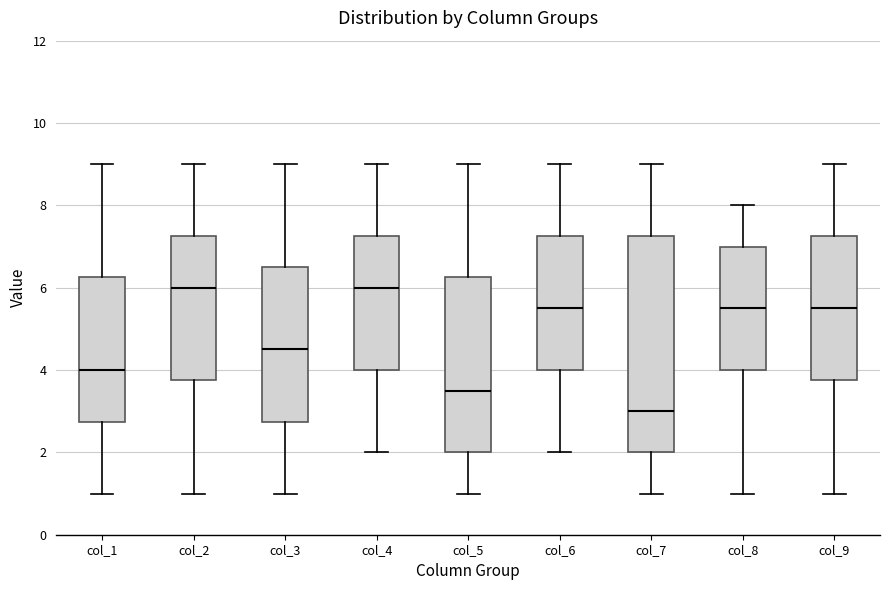

Reading left to right, read every box against the y-axis: the position of its median line, the range the box covers, and the ends of its whiskers. The values are not printed on the chart, so give them approximately, as read against the axis.

col_1: median 4.0, box 2.8 to 6.2, whiskers 1.0 to 9.0
col_2: median 6.0, box 3.8 to 7.2, whiskers 1.0 to 9.0
col_3: median 4.6, box 2.8 to 6.6, whiskers 1.0 to 9.0
col_4: median 6.0, box 4.0 to 7.2, whiskers 2.0 to 9.0
col_5: median 3.6, box 2.0 to 6.2, whiskers 1.0 to 9.0
col_6: median 5.6, box 4.0 to 7.2, whiskers 2.0 to 9.0
col_7: median 3.0, box 2.0 to 7.2, whiskers 1.0 to 9.0
col_8: median 5.6, box 4.0 to 7.0, whiskers 1.0 to 8.0
col_9: median 5.6, box 3.8 to 7.2, whiskers 1.0 to 9.0